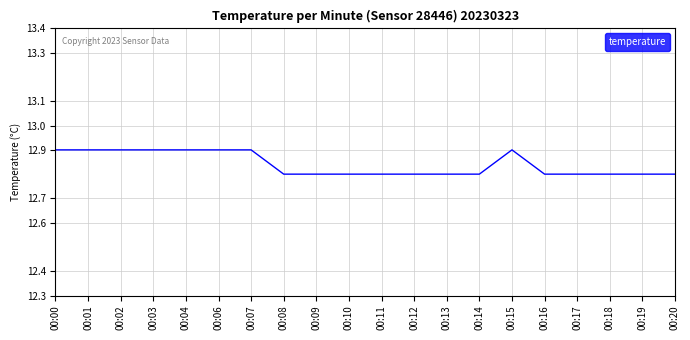

Approximately how many times larger is the value at 00:02 compared to 00:09?

1.0